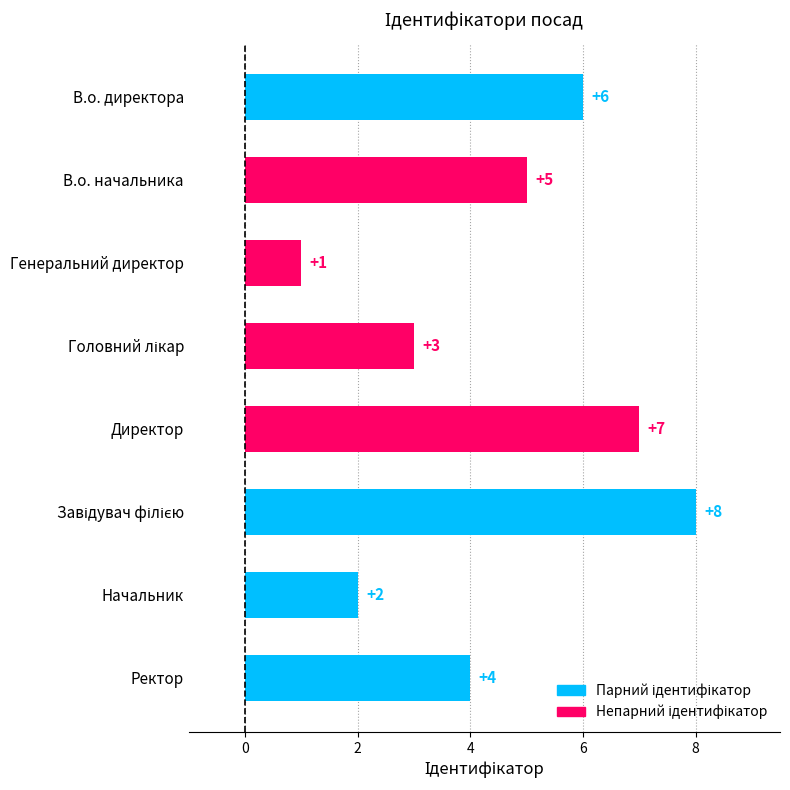

At which label is the value closest to 4?

Ректор